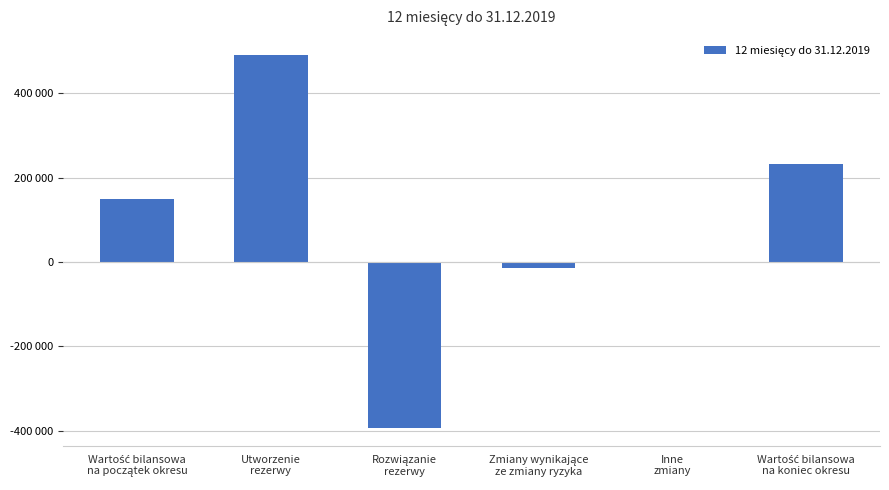

What position from the left is Wartość bilansowa
na początek okresu?

1